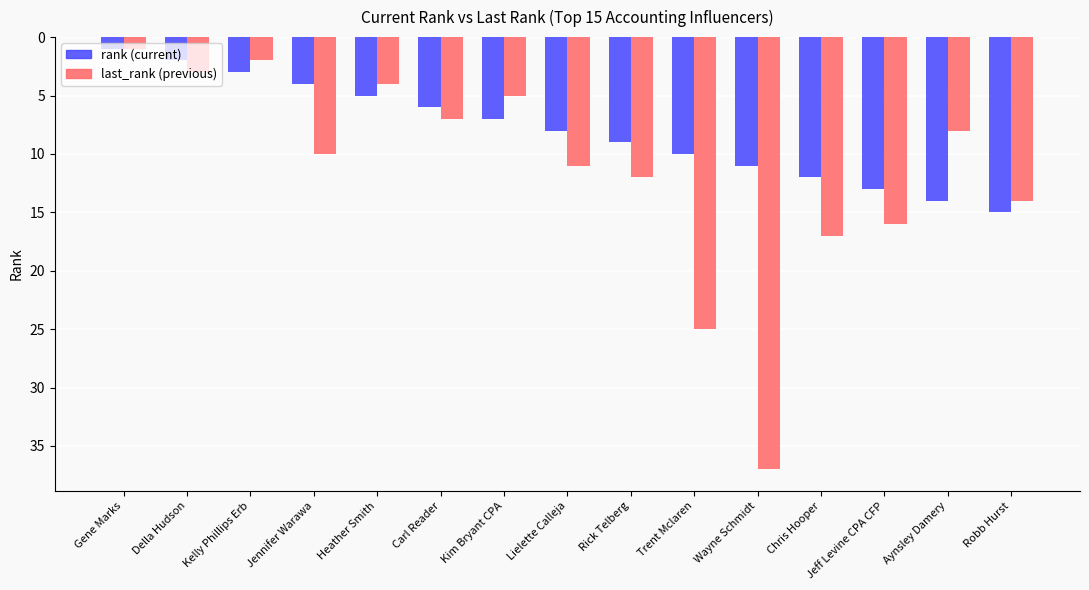

What is the minimum value shown in the chart?

1